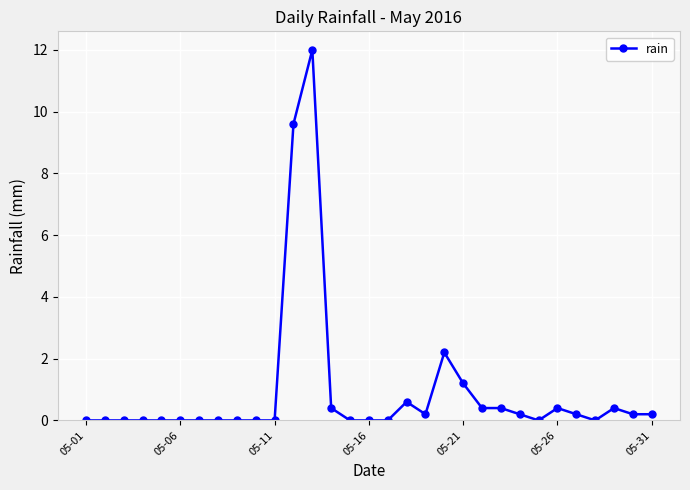

How many categories are shown in the chart?

31